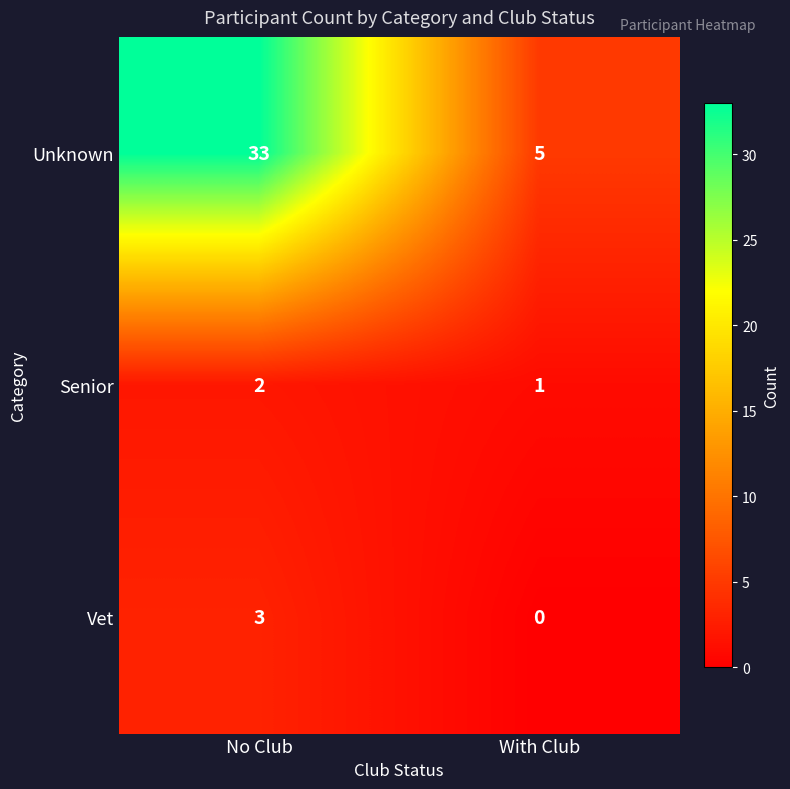

Reading left to right, extract all data points from this chart.

Unknown: No Club=33	With Club=5
Senior: No Club=2	With Club=1
Vet: No Club=3	With Club=0